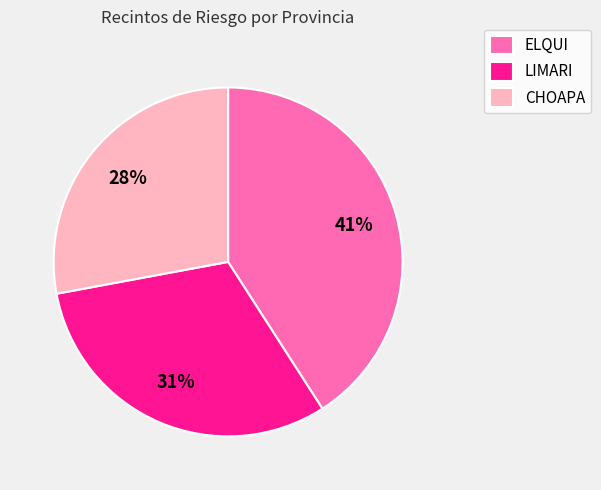

Approximately how many times larger is the value at LIMARI compared to CHOAPA?

1.1